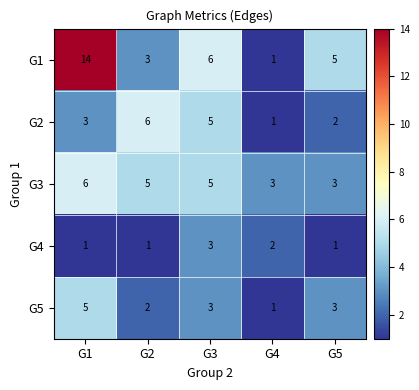

How many values in the G4 series exceed 1?

2